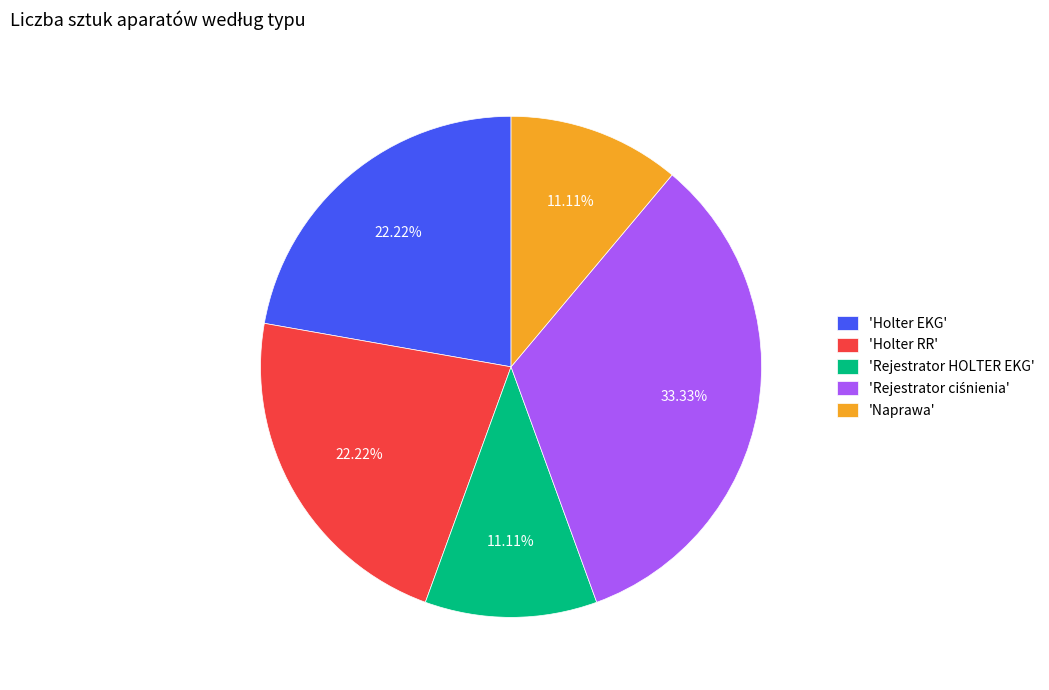

Is the sum of 'Holter RR' and 'Holter EKG' greater than half?

No